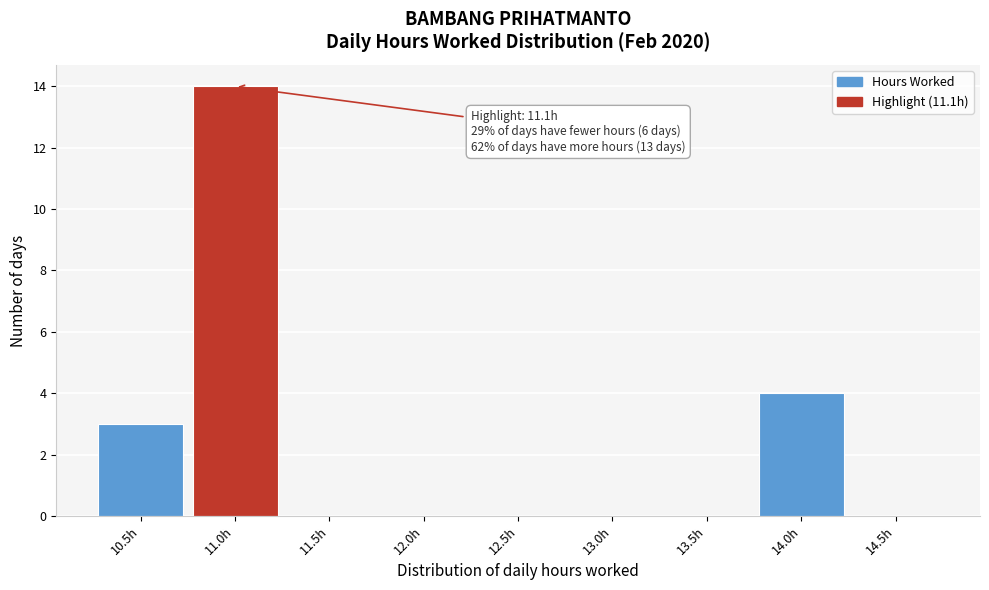

Reading right to left, transcribe all the data shown in this chart.

14.5h=0	14.0h=4	13.5h=0	13.0h=0	12.5h=0	12.0h=0	11.5h=0	11.0h=14	10.5h=3